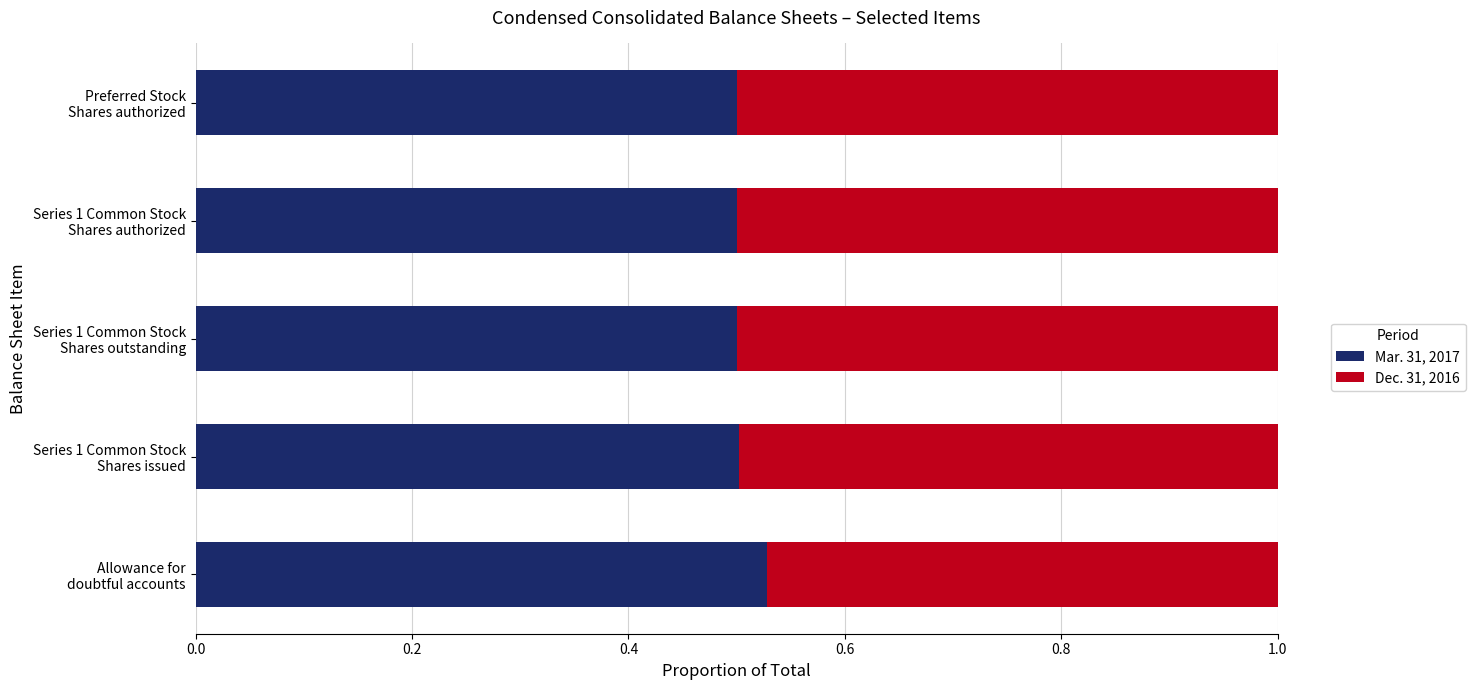

How many Mar. 31, 2017 values are between 0 and 1?

5